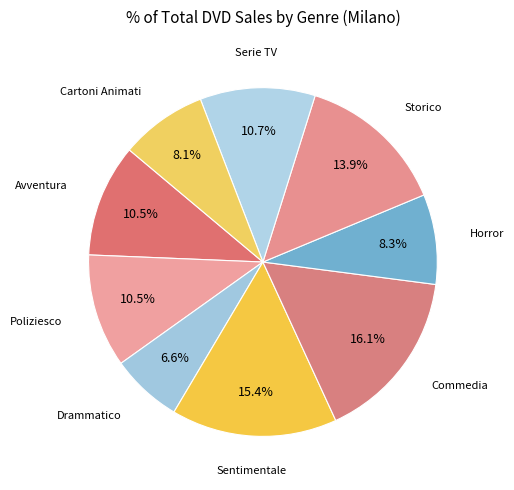

Is there any slice that represents more than half of the pie?

No